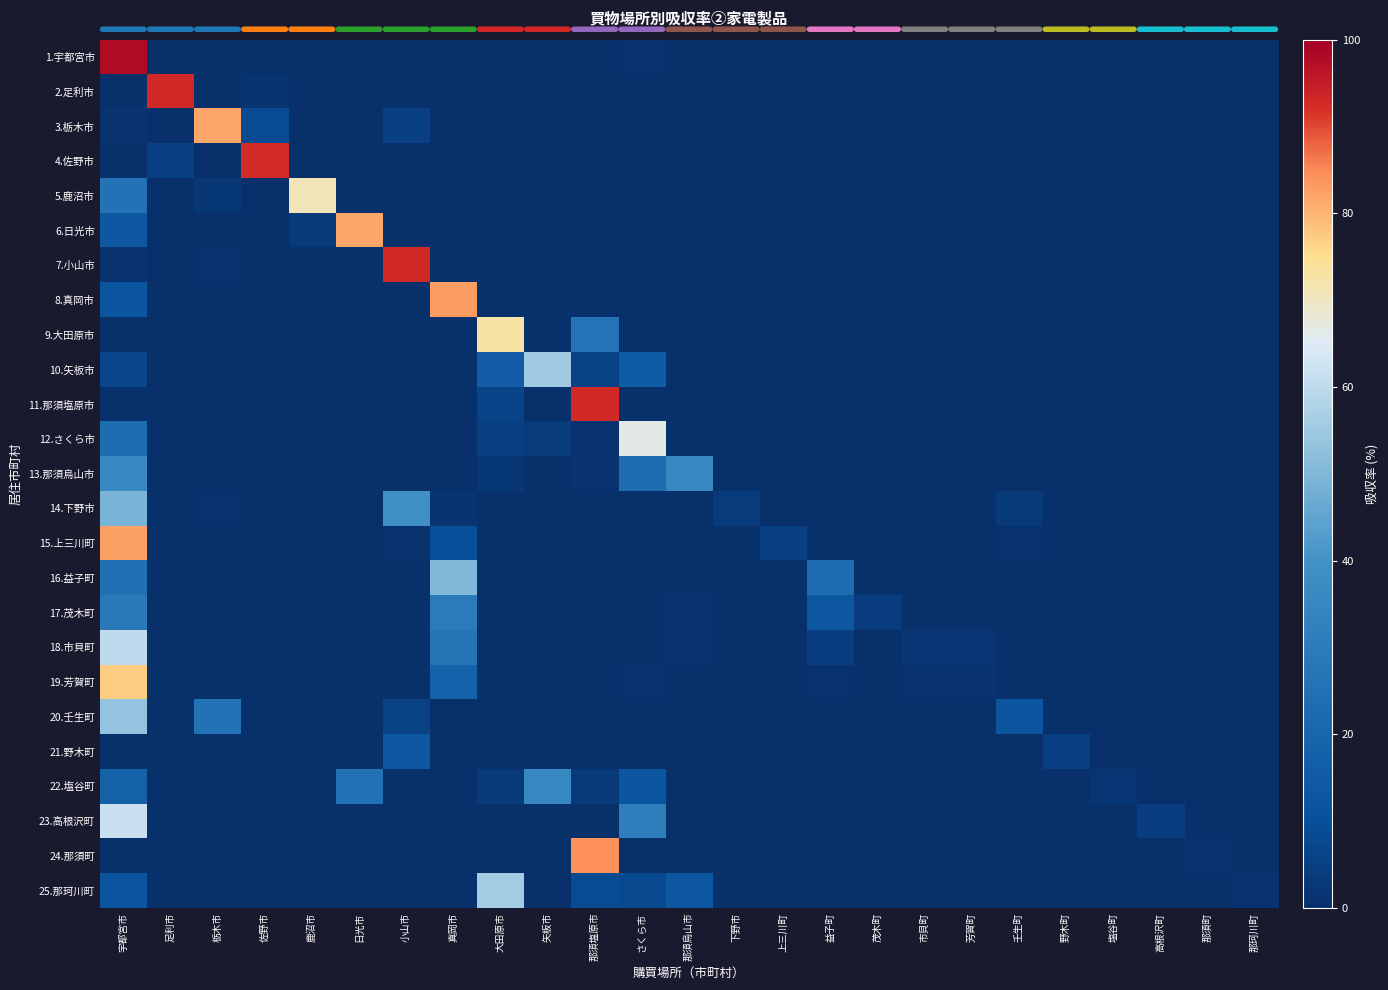

List the series in order of their peak value, highest first.

1.宇都宮市, 7.小山市, 2.足利市, 11.那須塩原市, 4.佐野市, 24.那須町, 8.真岡市, 15.上三川町, 6.日光市, 3.栃木市, 19.芳賀町, 9.大田原市, 5.鹿沼市, 12.さくら市, 23.高根沢町, 18.市貝町, 25.那珂川町, 10.矢板市, 20.壬生町, 16.益子町, 14.下野市, 13.那須烏山市, 22.塩谷町, 17.茂木町, 21.野木町